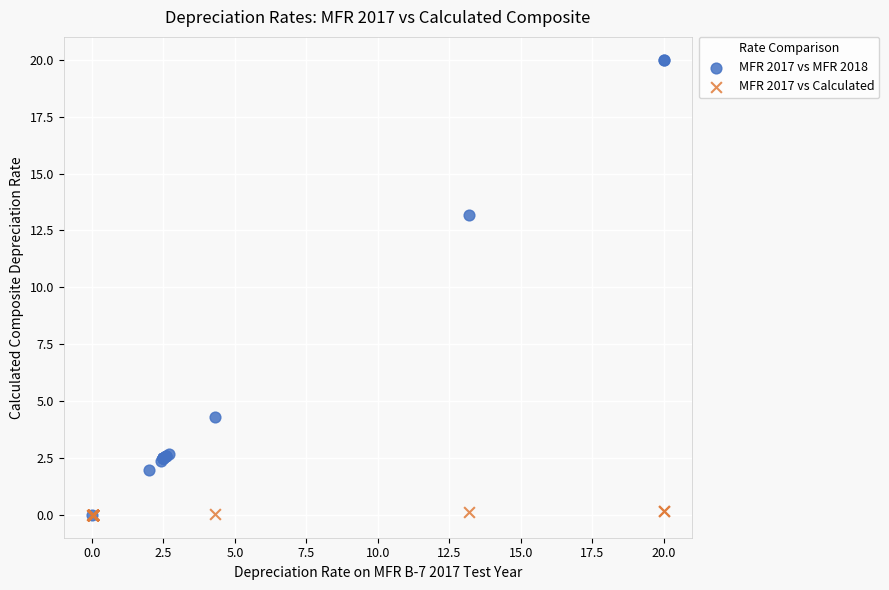

Which series contains the highest Y value?

MFR 2017 vs MFR 2018